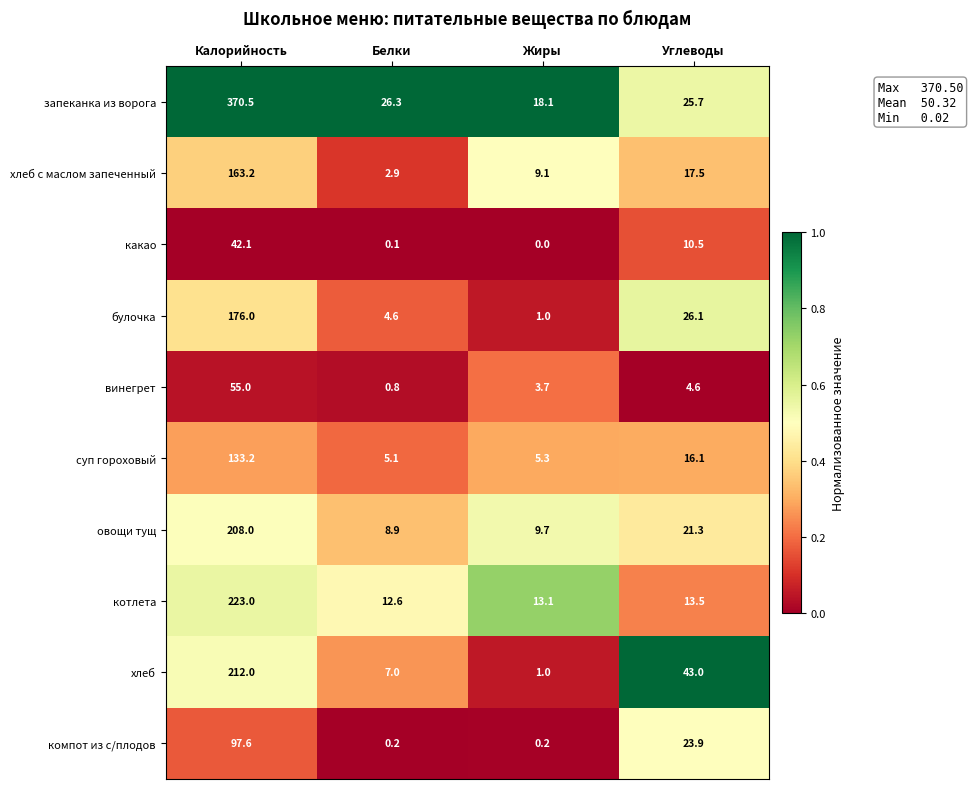

Is it true that какао equals 9.9 at Калорийность?

False